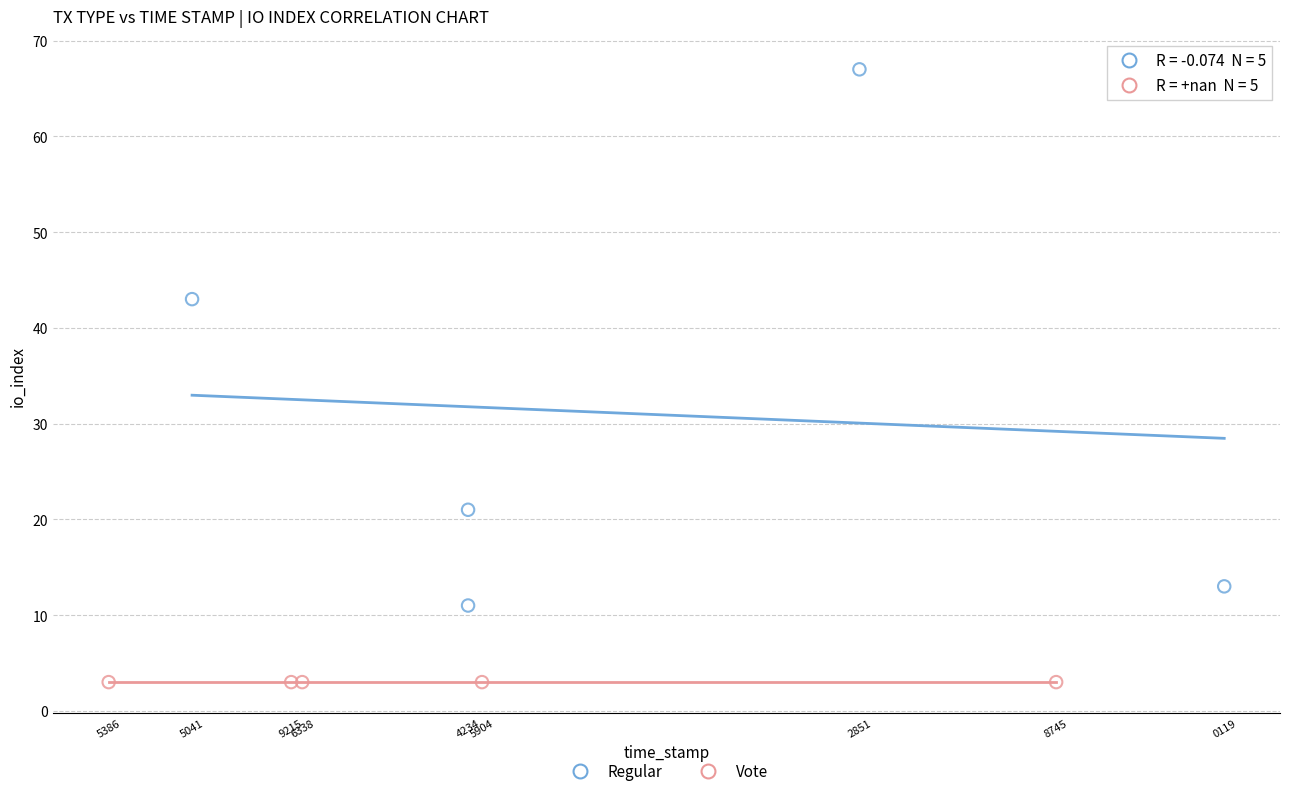

What are all the series names shown in the legend?

Regular, Vote